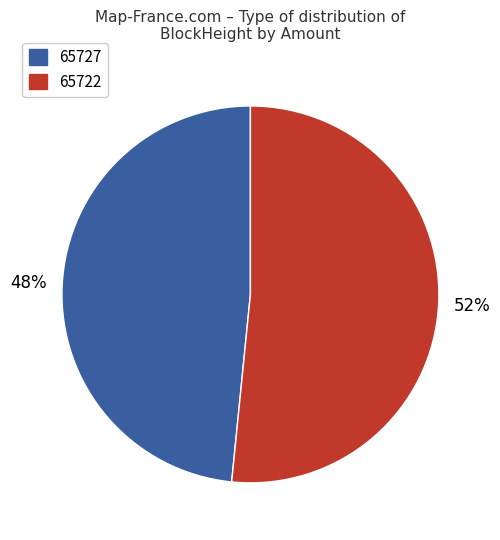

Which slice is the smallest?

65727